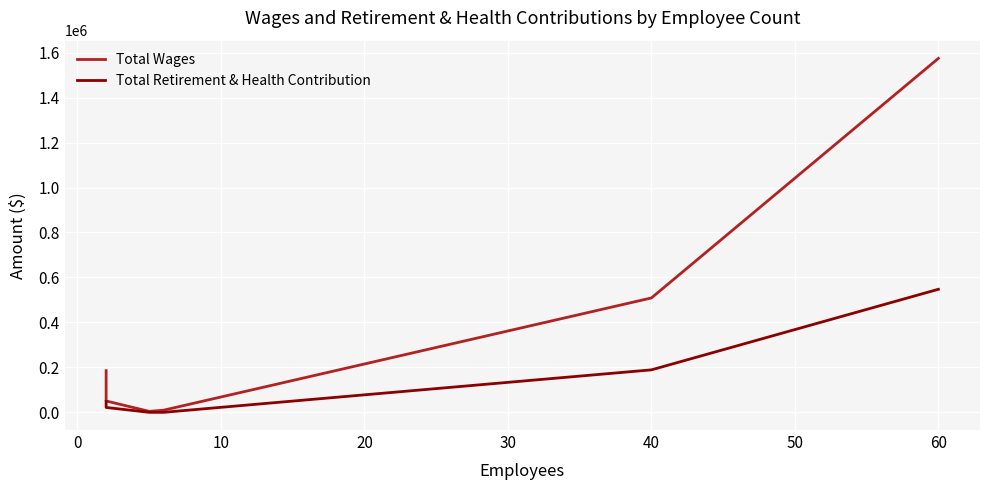

What is the sum of all Total Wages values?

2429953